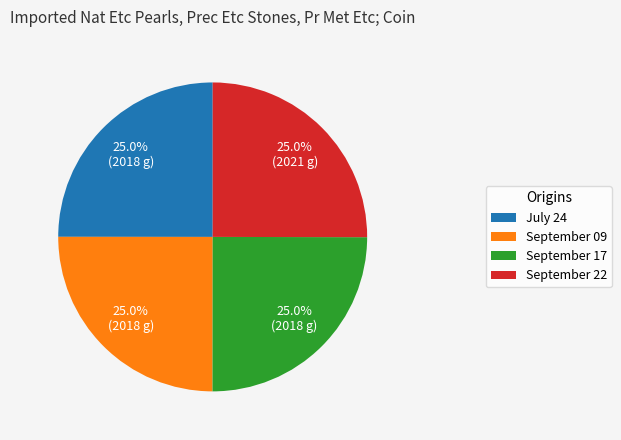

How many segments does this pie chart have?

4